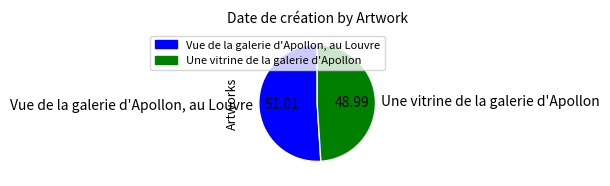

Rank the categories by value from highest to lowest.

Vue de la galerie d'Apollon, au Louvre, Une vitrine de la galerie d'Apollon